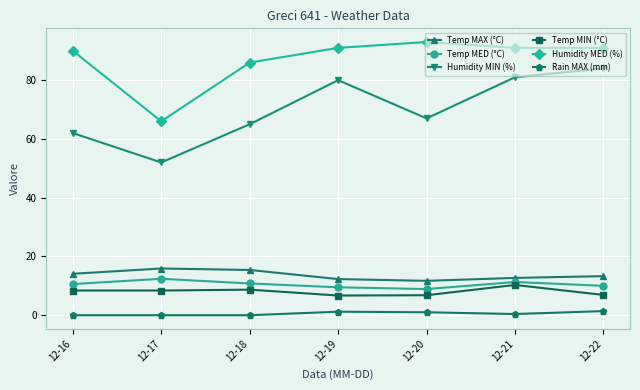

The value of Rain MAX (mm) at 12-22 is 1.4. True or false?

True